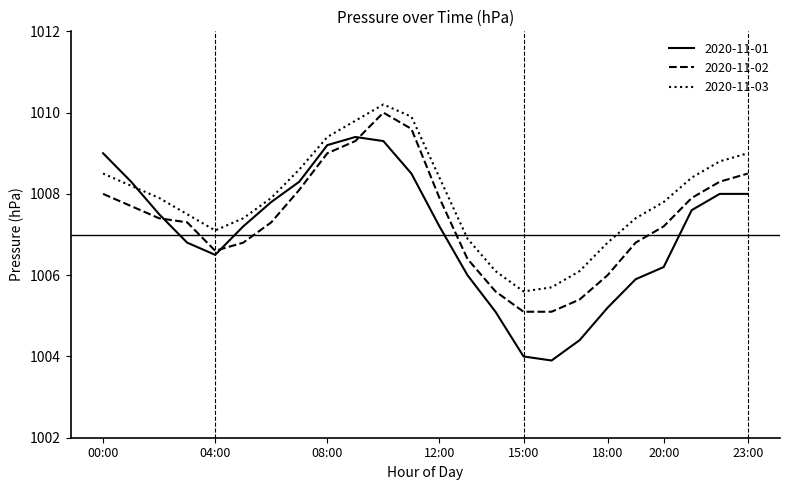

Which series has the largest total across all categories?

2020-11-03